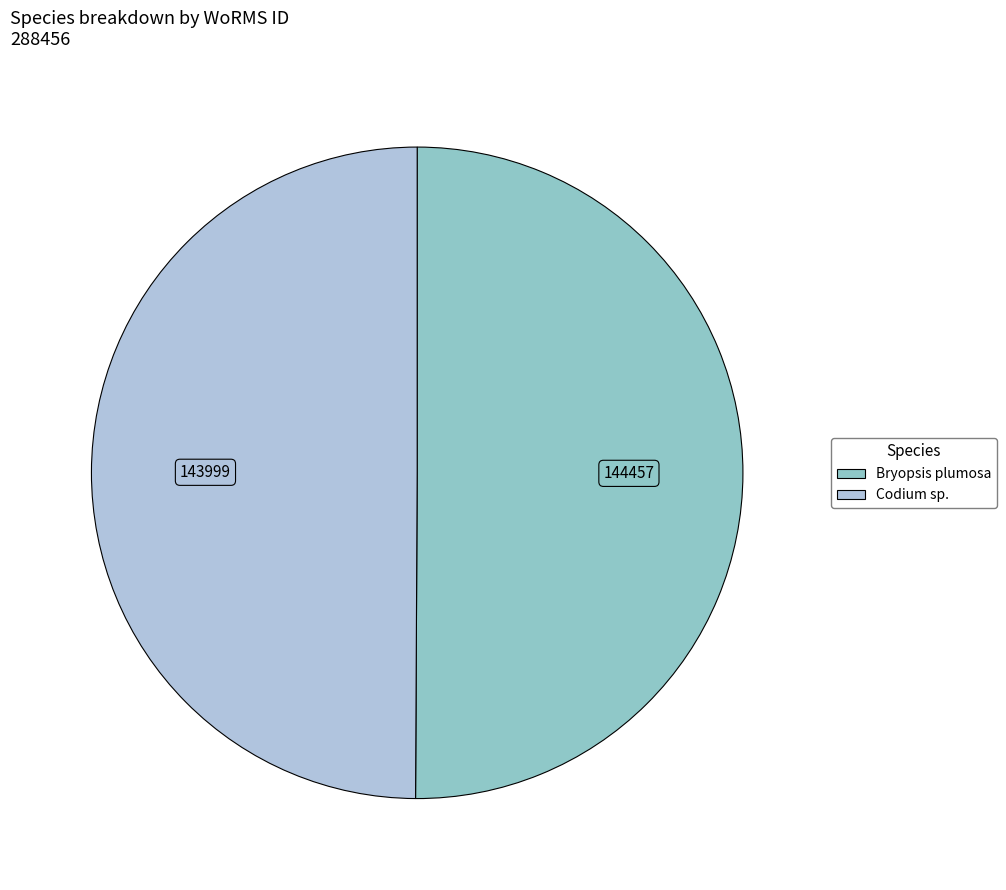

How much of the chart is everything except Bryopsis plumosa?

49.9%